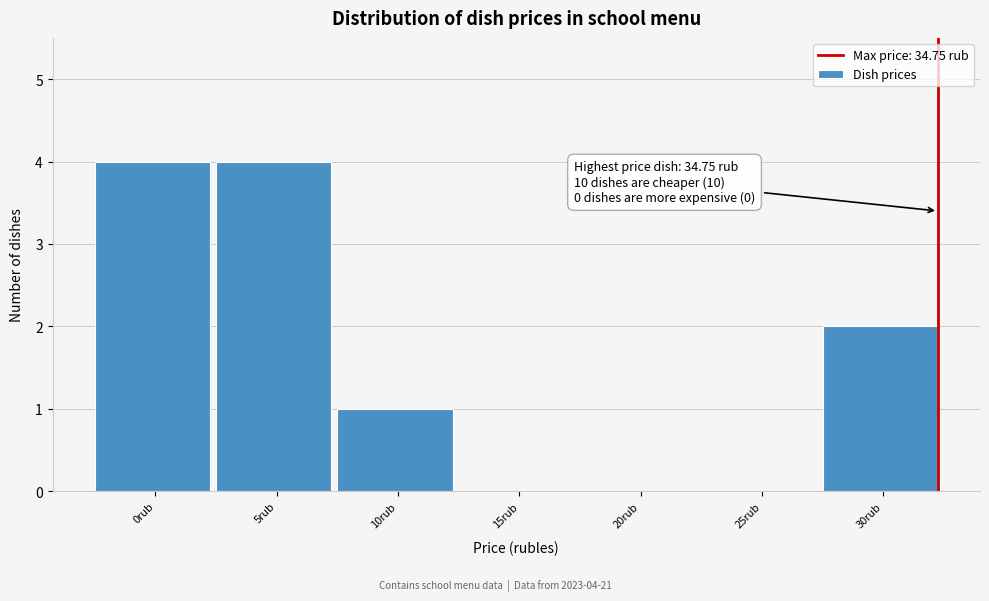

Reading left to right, transcribe all the data shown in this chart.

0rub=4	5rub=4	10rub=1	15rub=0	20rub=0	25rub=0	30rub=2